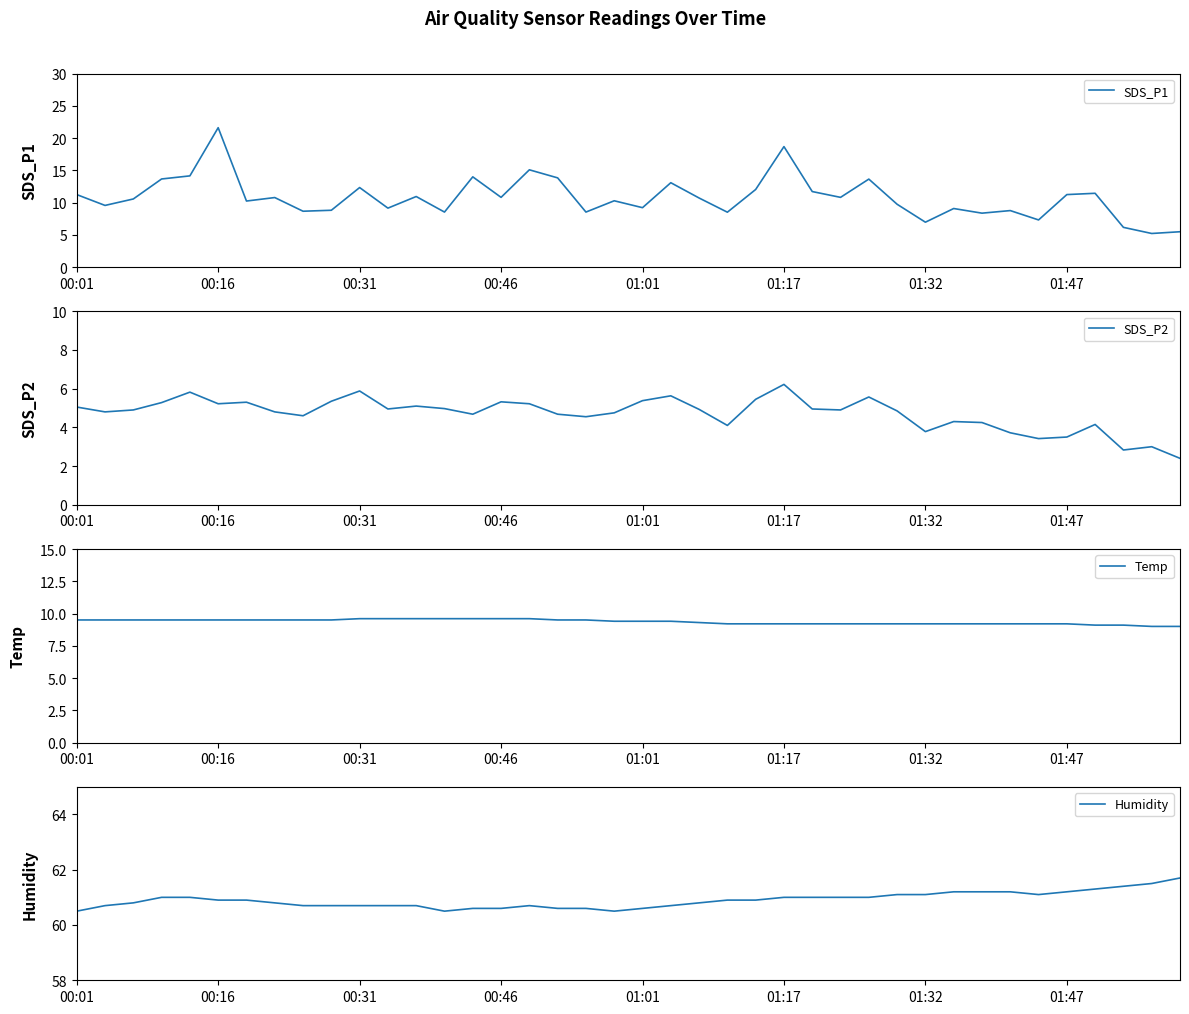

What is the difference between the second highest and second lowest values in the SDS_P2 series?

3.0